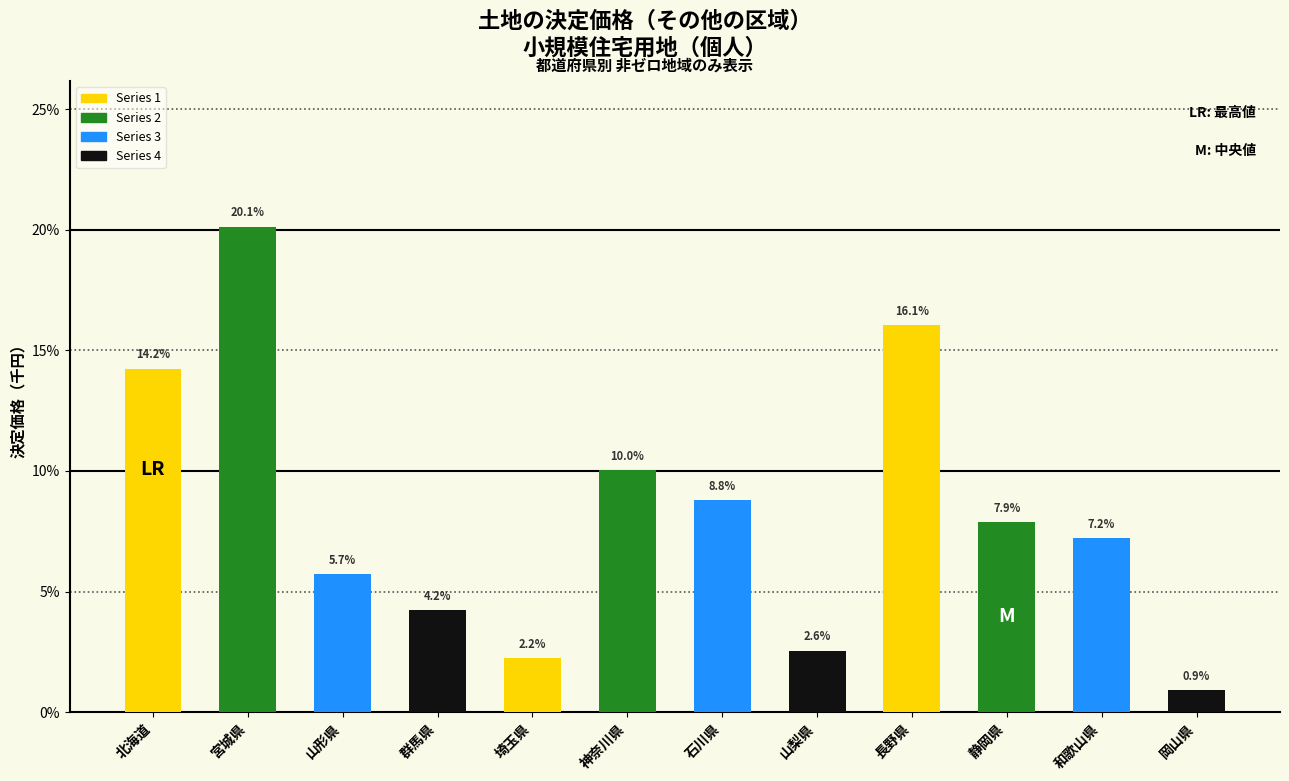

Reading left to right, what are all the values shown in this chart?

14.2	20.1	5.7	4.2	2.2	10.0	8.8	2.6	16.1	7.9	7.2	0.9